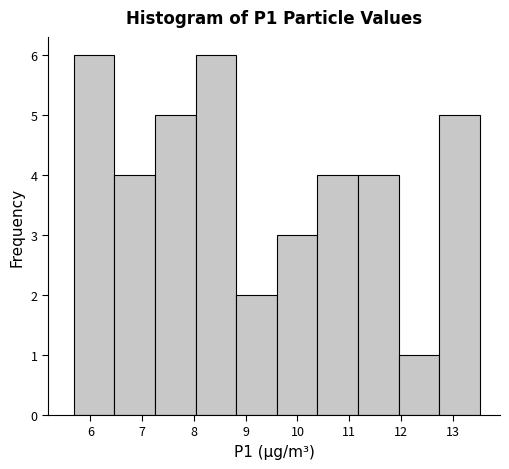

What is the height of the bar covering 10.4 to 11.2 on the x-axis? Neither the bar edges nor the heights are printed on the chart, so give them approximately, as read against the axes.

4